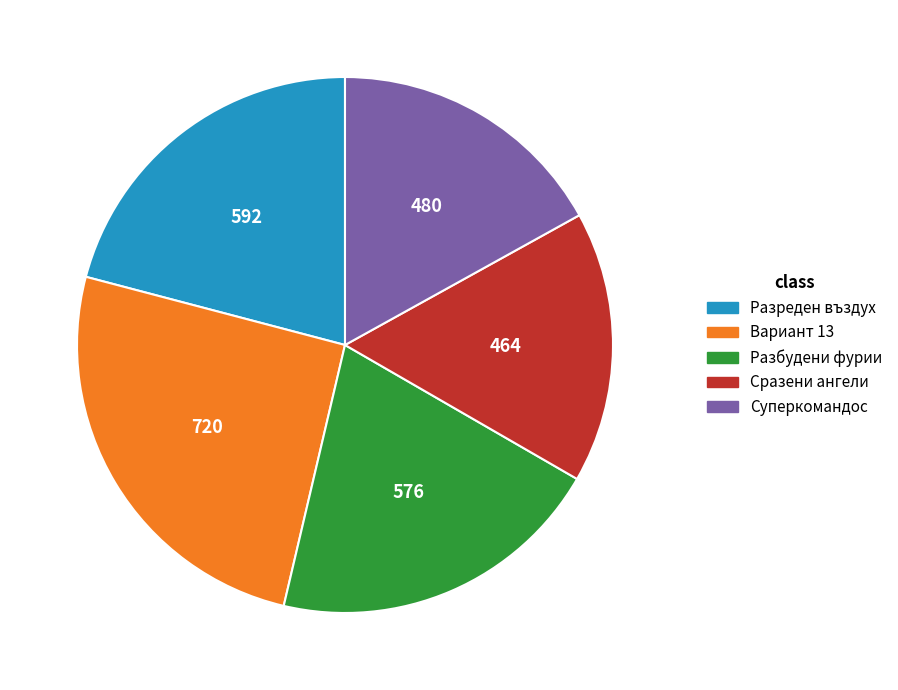

Is it true that Разреден въздух is 30% of the pie?

False